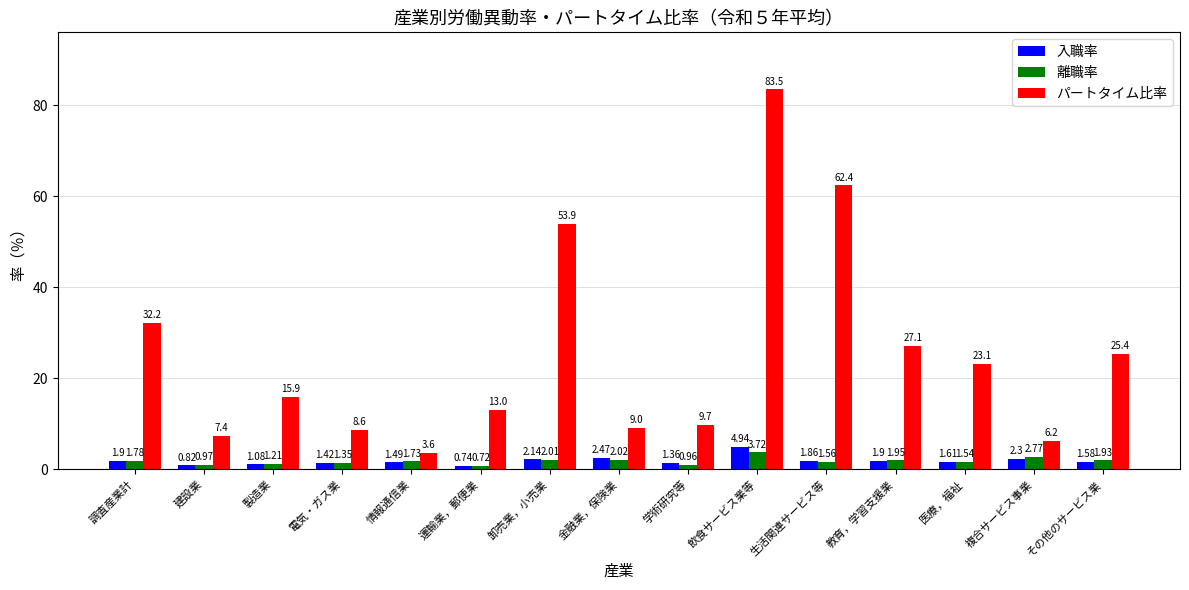

At which label does パートタイム比率 reach its minimum?

情報通信業